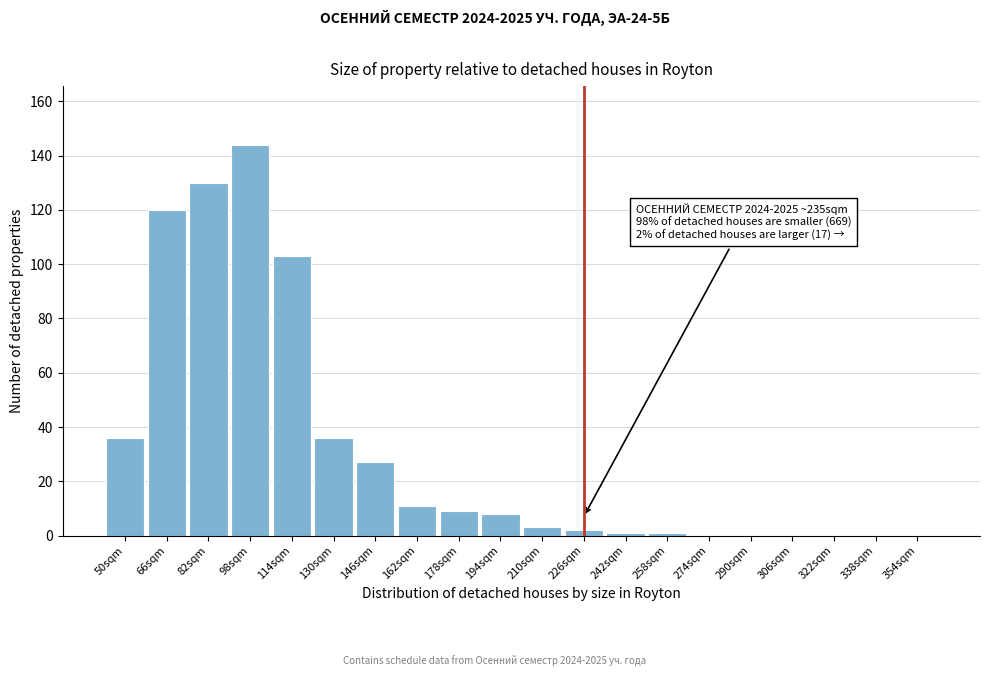

Reading right to left, transcribe all the data shown in this chart.

354sqm=0	338sqm=0	322sqm=0	306sqm=0	290sqm=0	274sqm=0	258sqm=1	242sqm=1	226sqm=2	210sqm=3	194sqm=8	178sqm=9	162sqm=11	146sqm=27	130sqm=36	114sqm=103	98sqm=144	82sqm=130	66sqm=120	50sqm=36